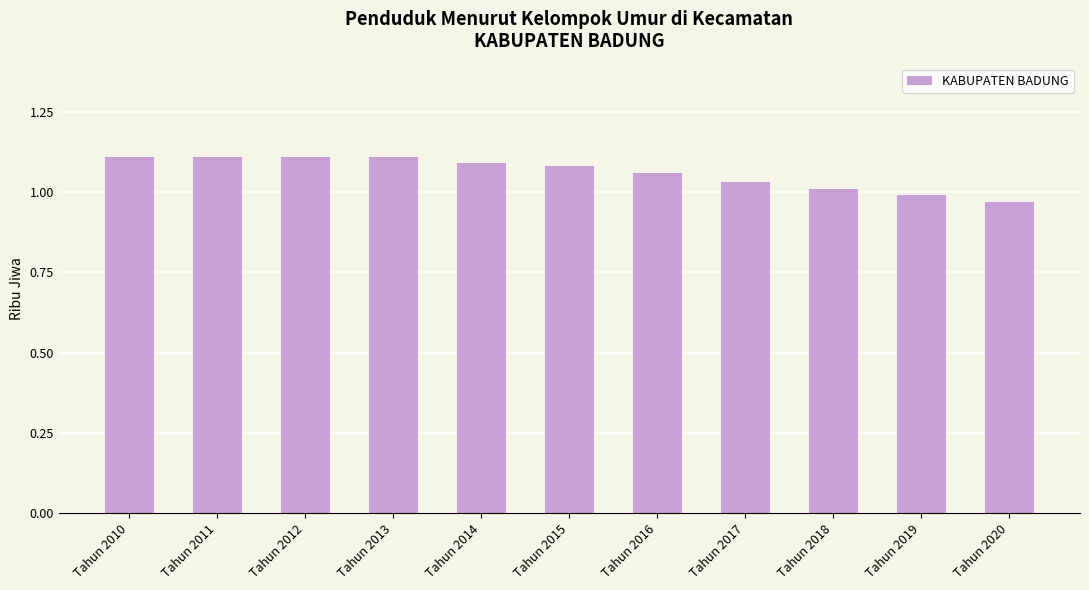

Between Tahun 2015 and Tahun 2010, which is larger?

Tahun 2010